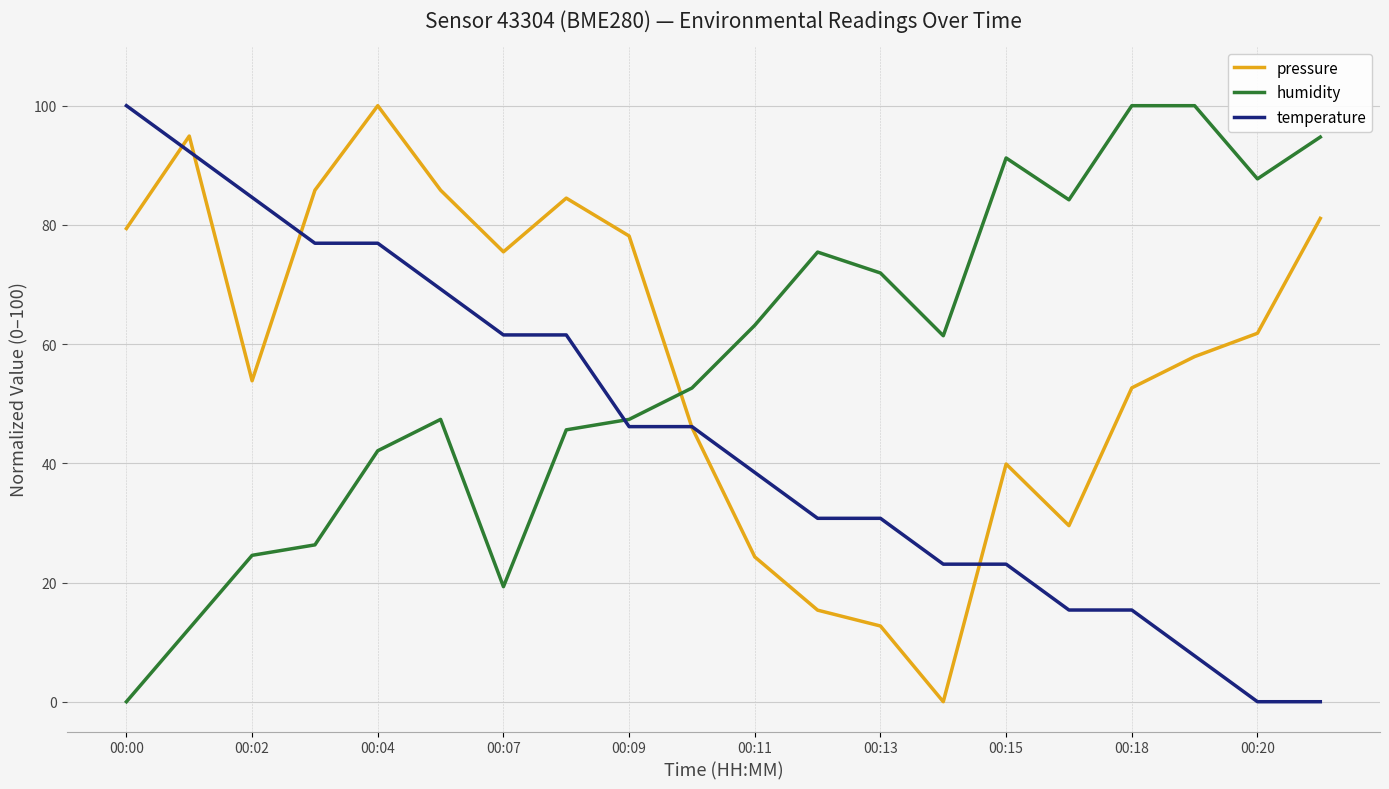

Count the number of categories in the chart.

20